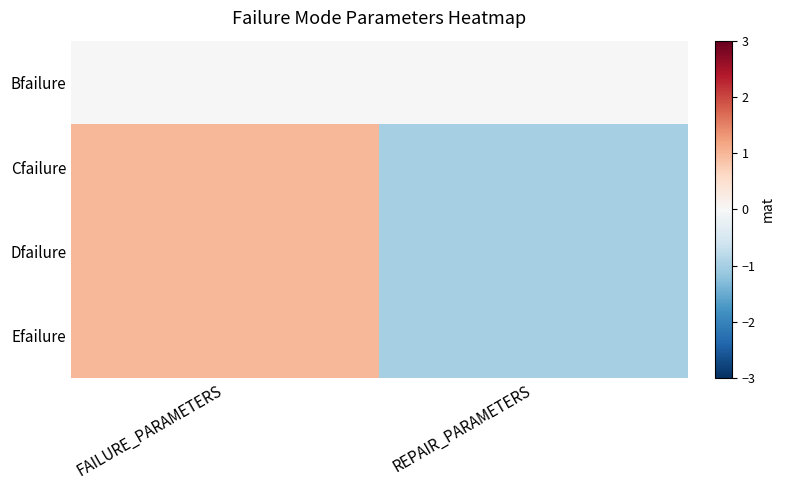

At which category is the sum across all series the highest?

FAILURE_PARAMETERS